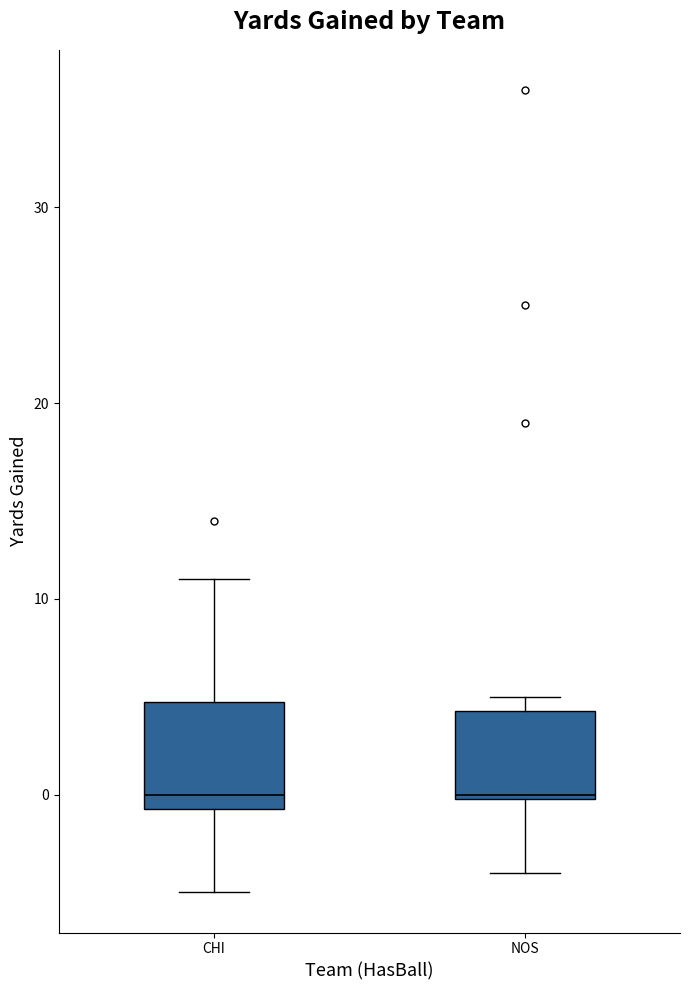

Which box is the tallest, from its lower edge to its upper edge?

CHI